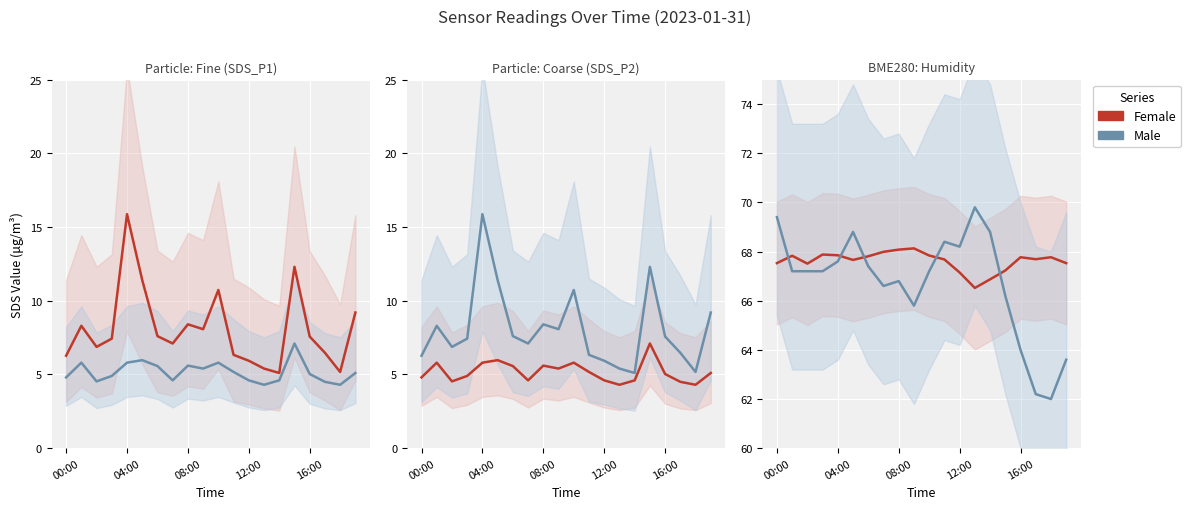

At 14, list the series in order from smallest to largest.

Female, Male